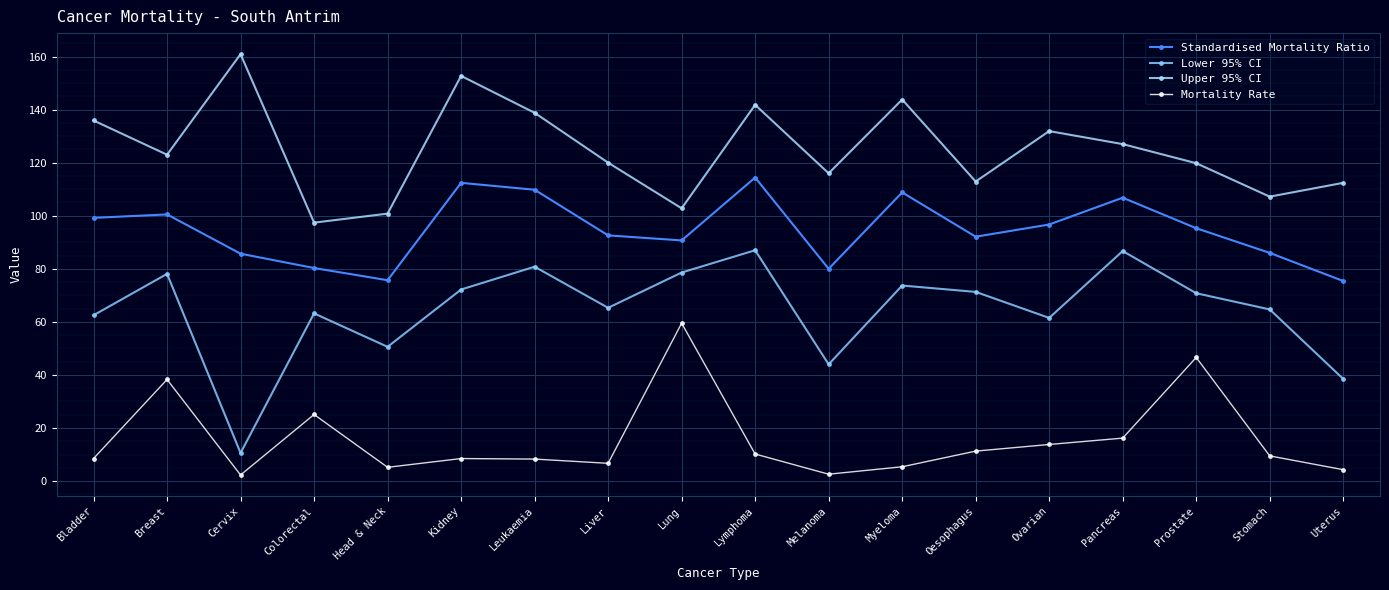

Reading left to right, what are all the values shown in this chart?

Standardised Mortality Ratio: 99.2	100.5	85.7	80.3	75.7	112.4	109.8	92.6	90.7	114.4	80.0	108.8	92.1	96.7	106.8	95.3	86.0	75.4
Lower 95% CI: 62.5	78.1	10.6	63.2	50.6	72.2	80.8	65.3	78.6	87.0	44.0	73.7	71.3	61.5	86.7	70.8	64.7	38.5
Upper 95% CI: 135.9	123.0	160.9	97.4	100.8	152.7	138.8	120.0	102.8	141.8	116.0	143.8	112.9	131.9	127.0	119.8	107.2	112.4
Mortality Rate: 8.5	38.3	2.3	25.1	5.2	8.5	8.3	6.7	59.5	10.2	2.6	5.4	11.3	13.8	16.2	46.6	9.5	4.3